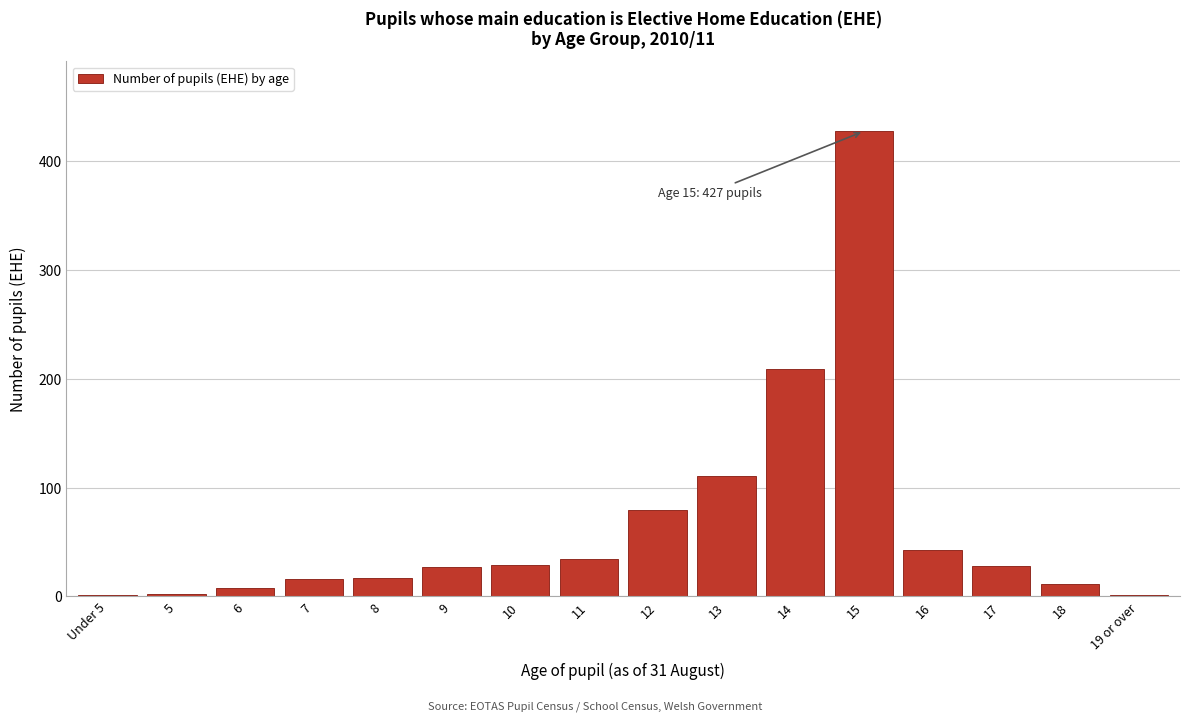

What is the sum of all values?

1043